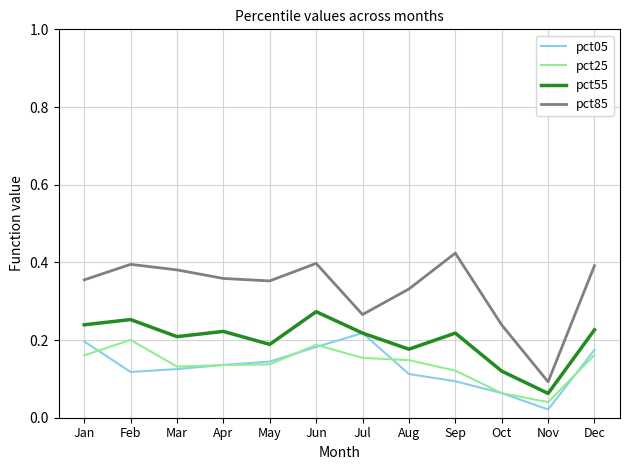

True or false: pct85 and pct25 cross at least once.

False